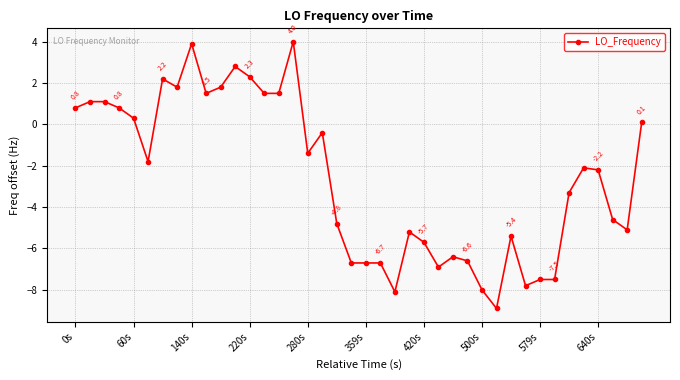

Does the chart have visible grid lines?

Yes